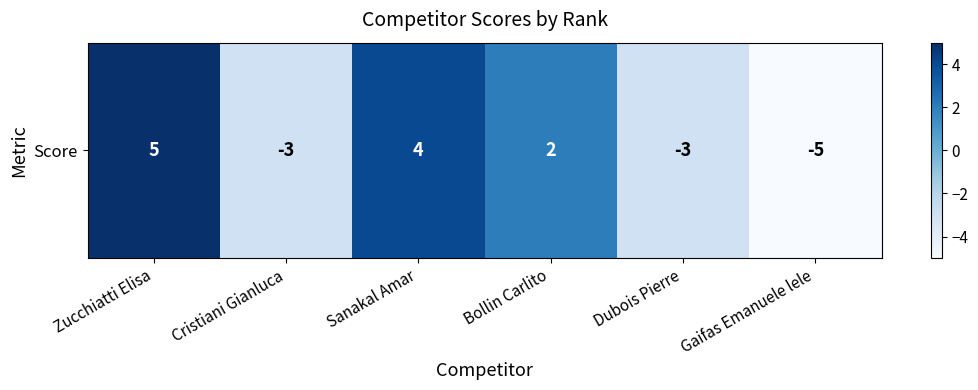

Where does the data first go above 2?

Zucchiatti Elisa